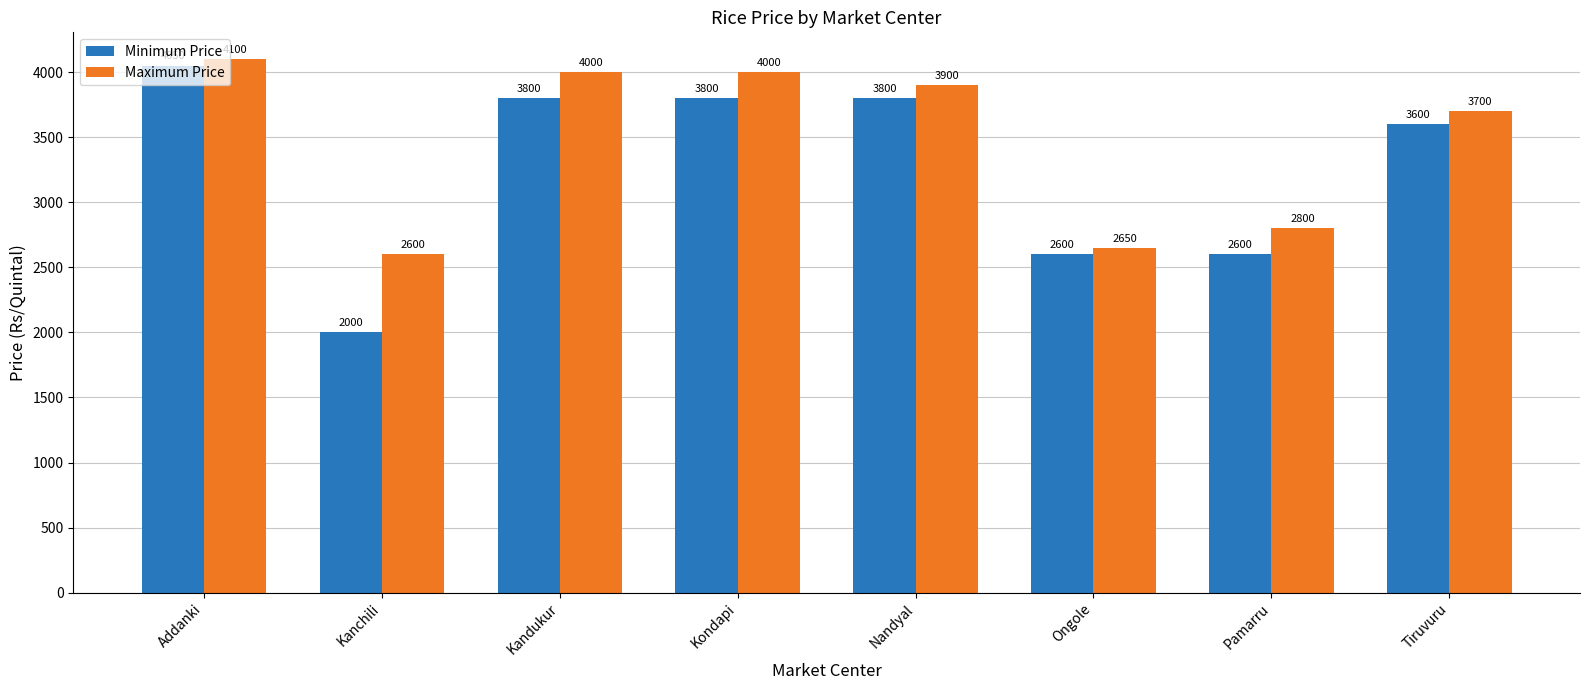

What position from the right is Addanki?

8